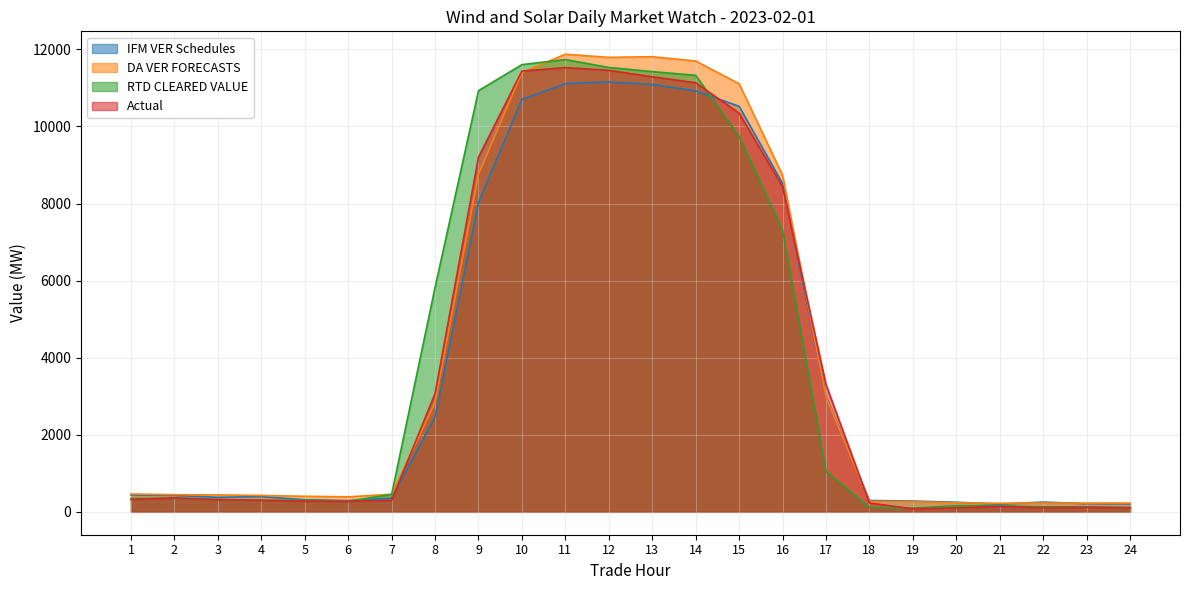

Where does the RTD CLEARED VALUE series first go above 354?

2